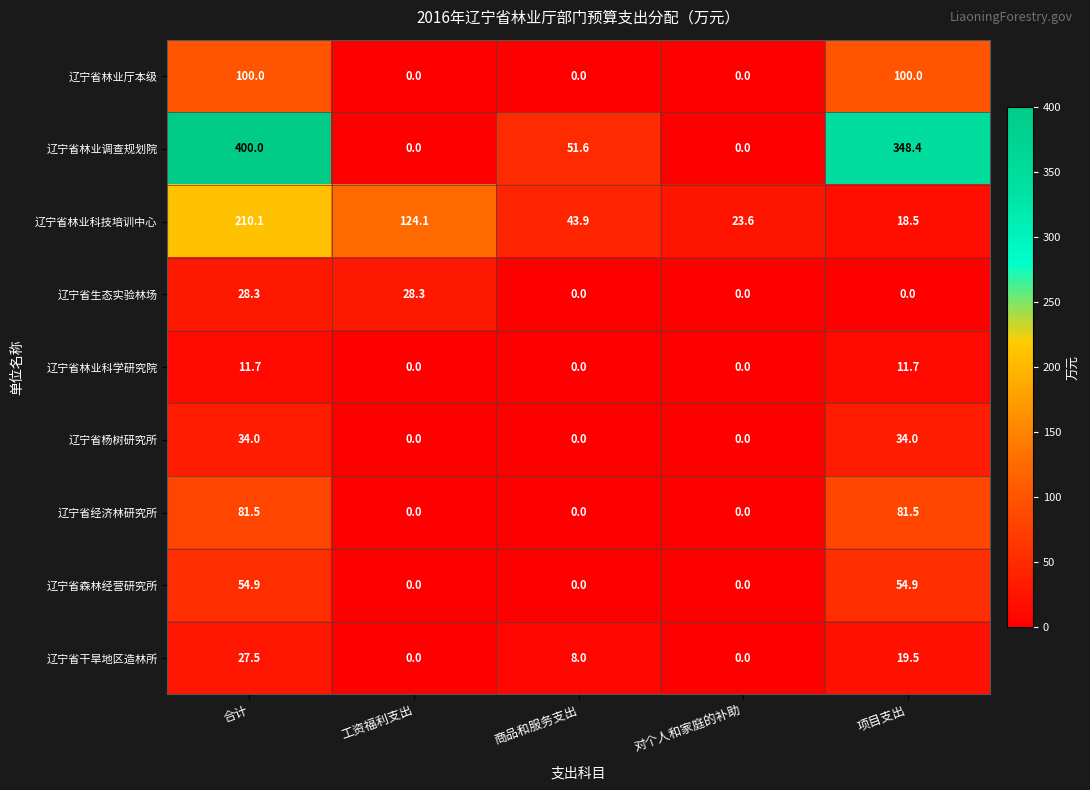

Read the 辽宁省干旱地区造林所 value at 项目支出.

19.5